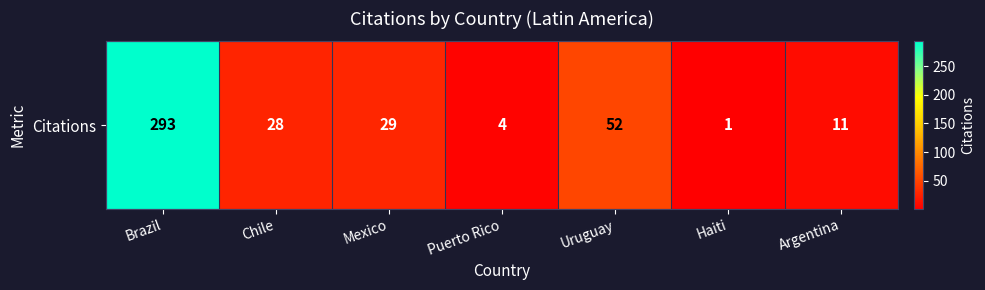

At which label is the value closest to 147?

Uruguay